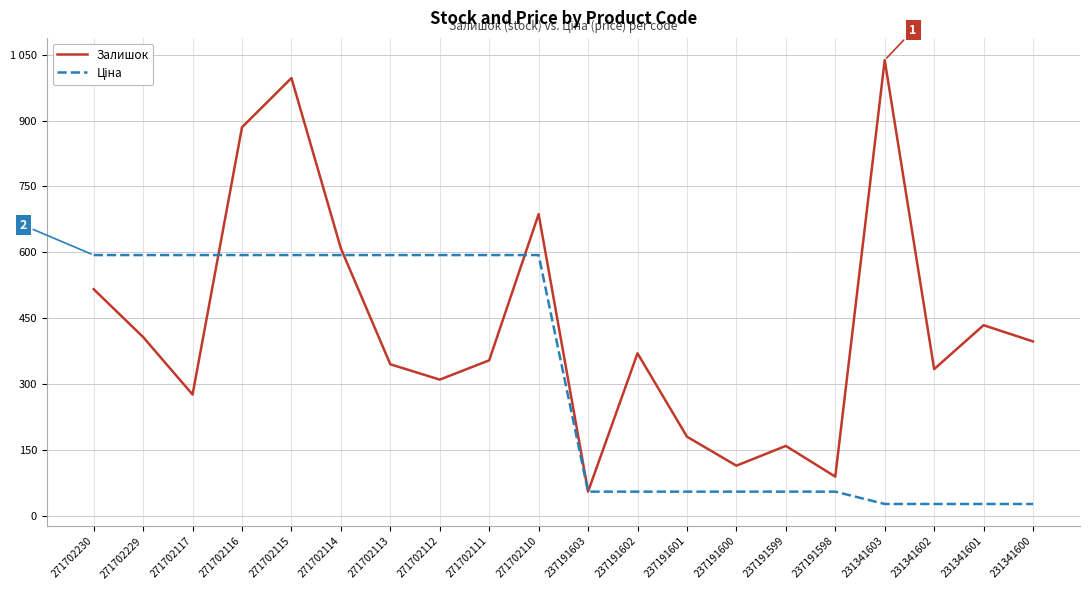

List the series in order of their peak value, highest first.

Залишок, Ціна